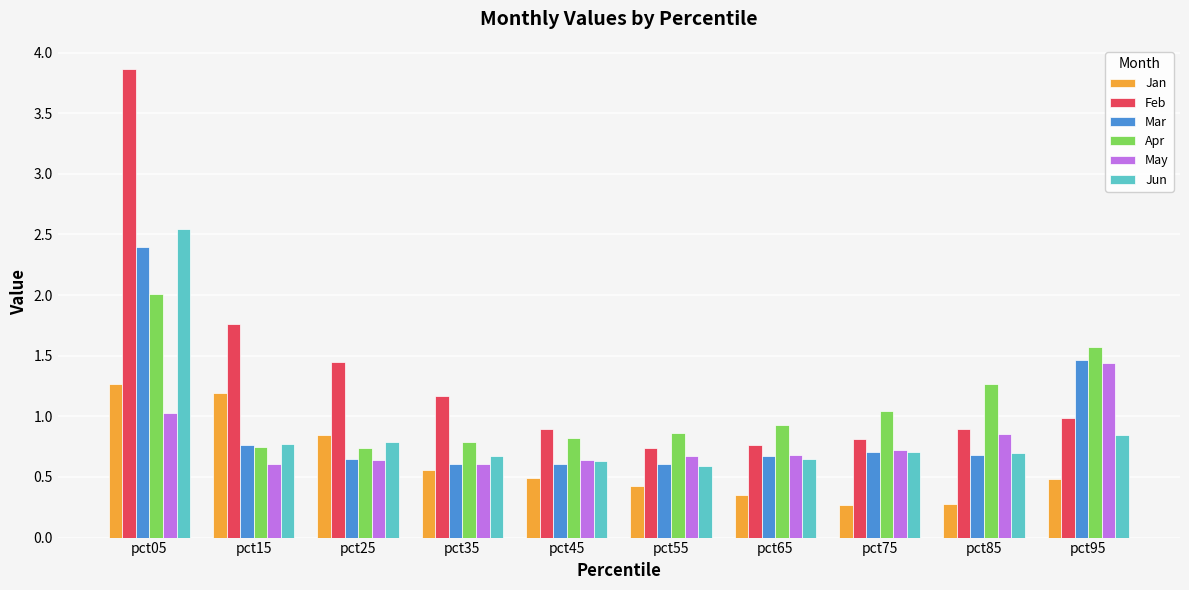

Count the number of categories in the chart.

10